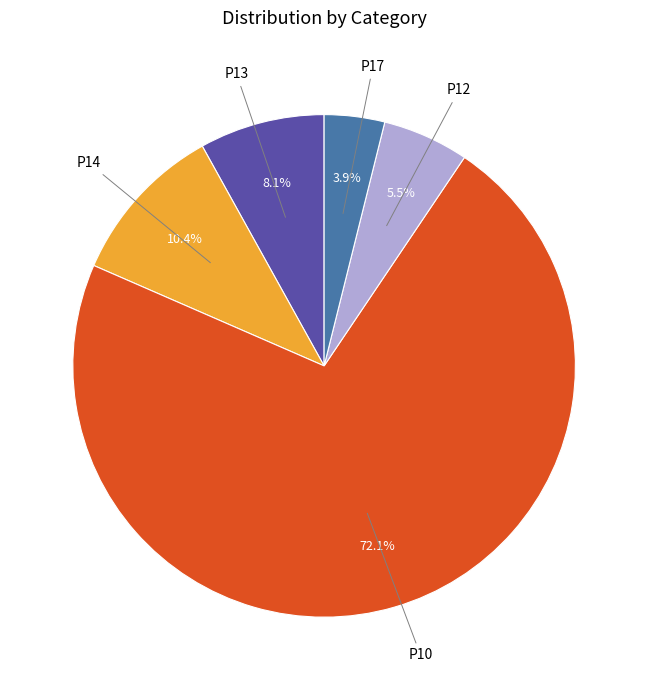

To the nearest percent, what is the difference between the P14 and P12 slice percentages?

5%